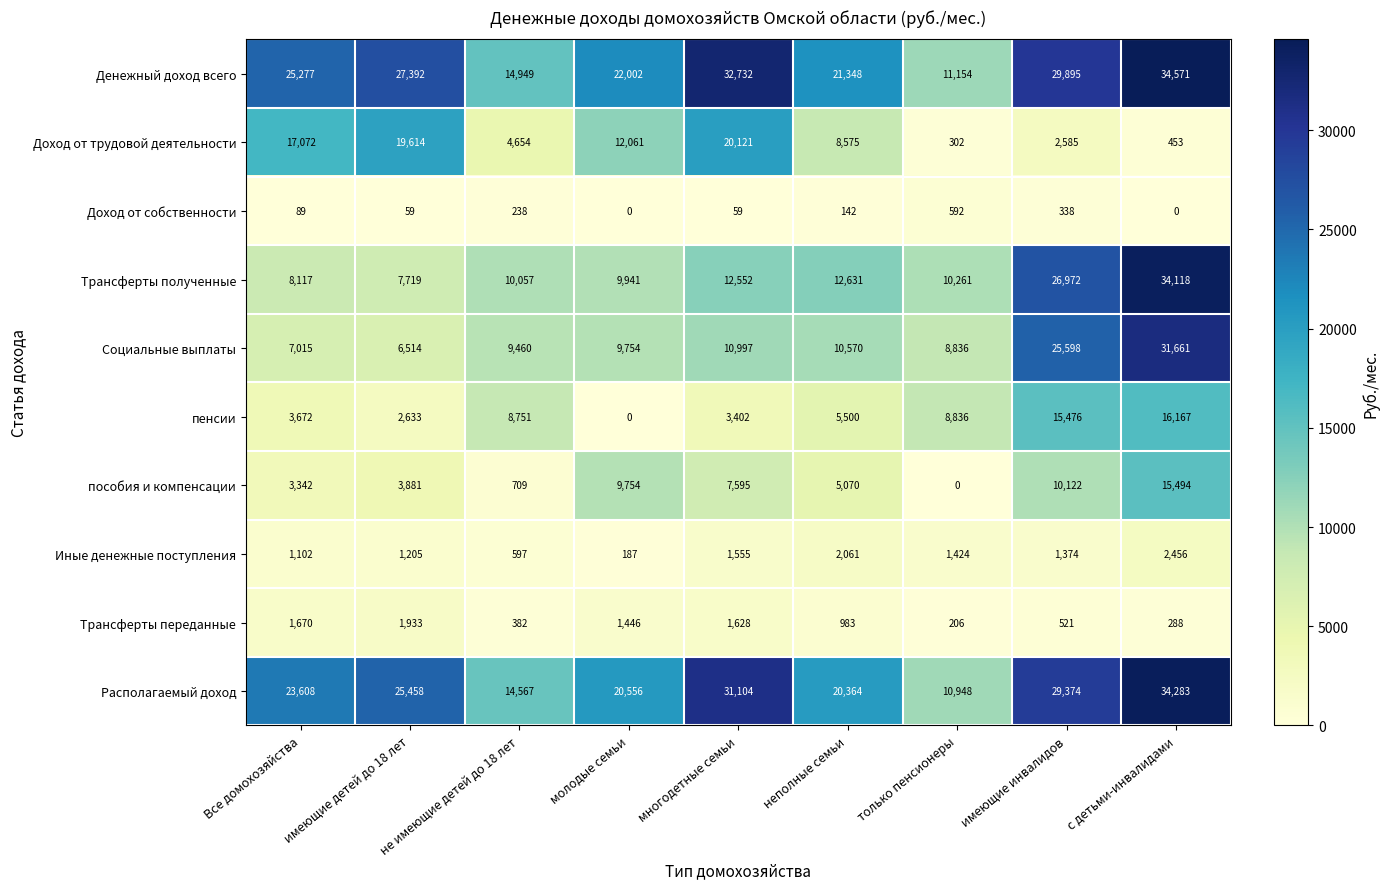

Which series changed the most between имеющие детей до 18 лет and многодетные семьи?

Располагаемый доход